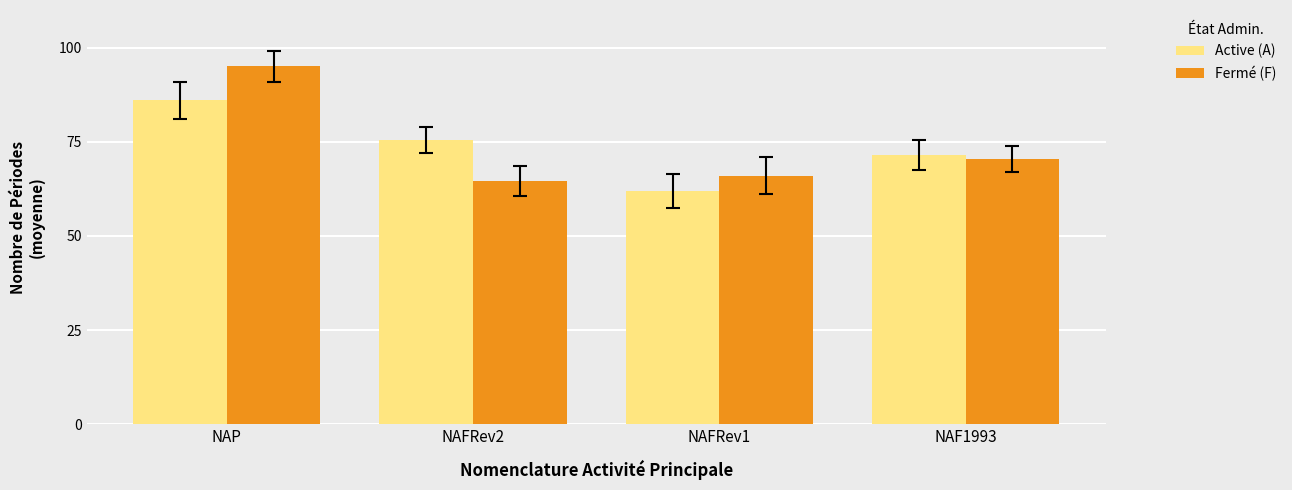

What is the average value of the Active (A) series?

73.8